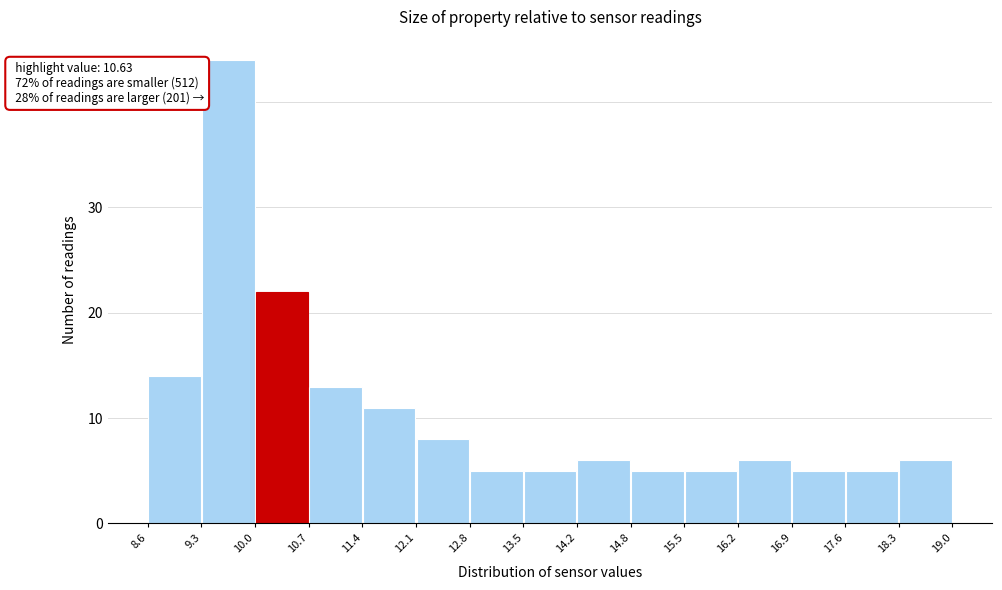

Over which range of the x-axis is the bar tallest?

9.3 to 10.0